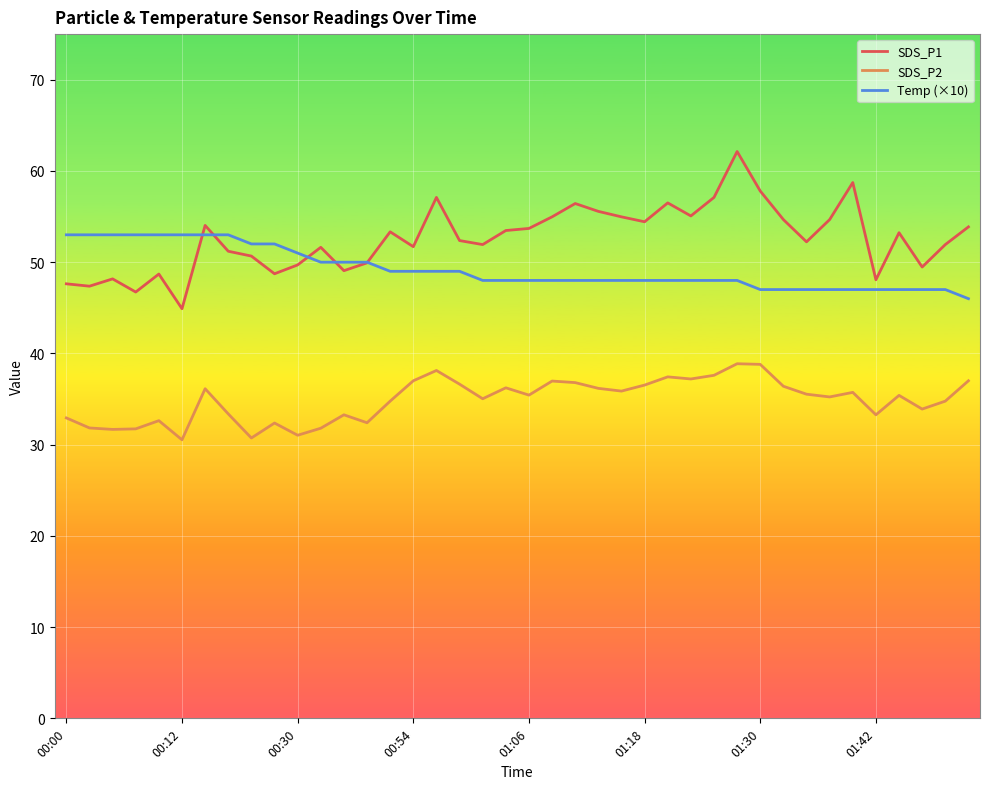

What is the difference between the maximum and second lowest values in the Temp (×10) series?

6.0